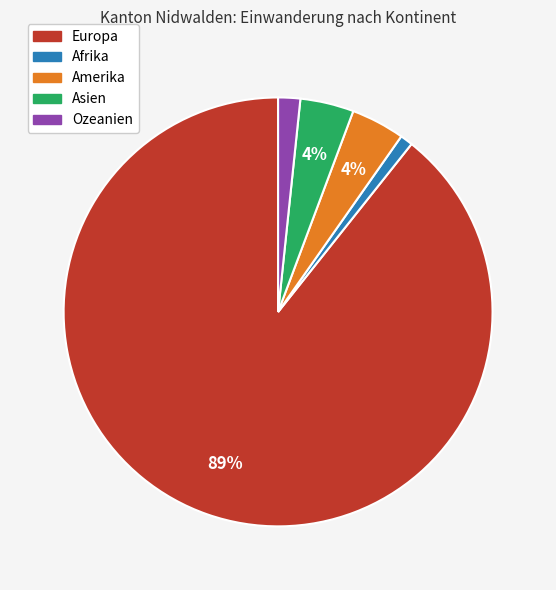

Is the sum of Europa and Afrika greater than half?

Yes